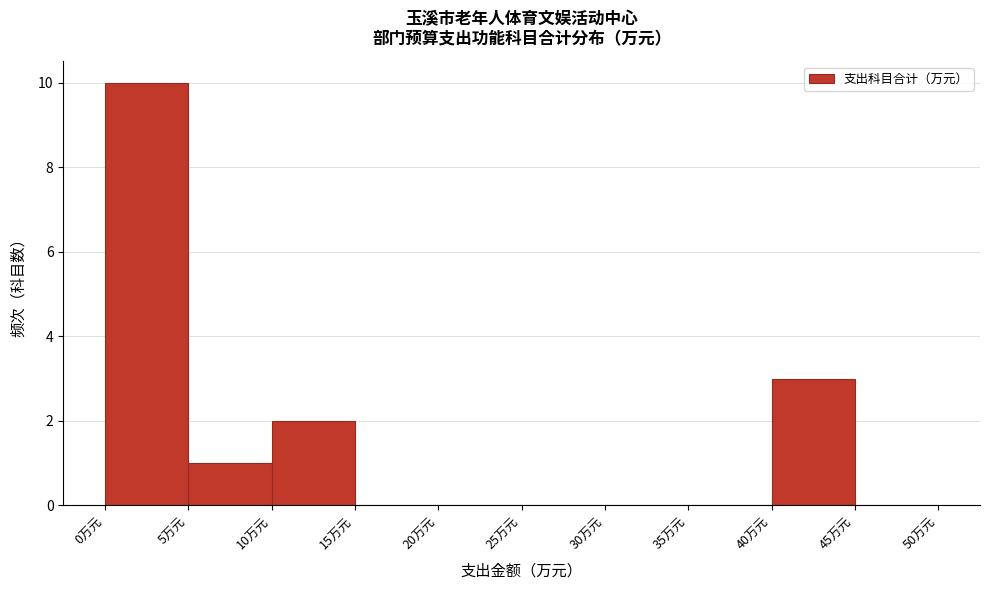

Reading left to right, transcribe this chart: for each bar, give the range it covers on the x-axis and its height. The values are not printed on the chart, so give them approximately, as read against the axis.

0 to 5: 10
5 to 10: 1
10 to 15: 2
15 to 20: 0
20 to 25: 0
25 to 30: 0
30 to 35: 0
35 to 40: 0
40 to 45: 3
45 to 50: 0